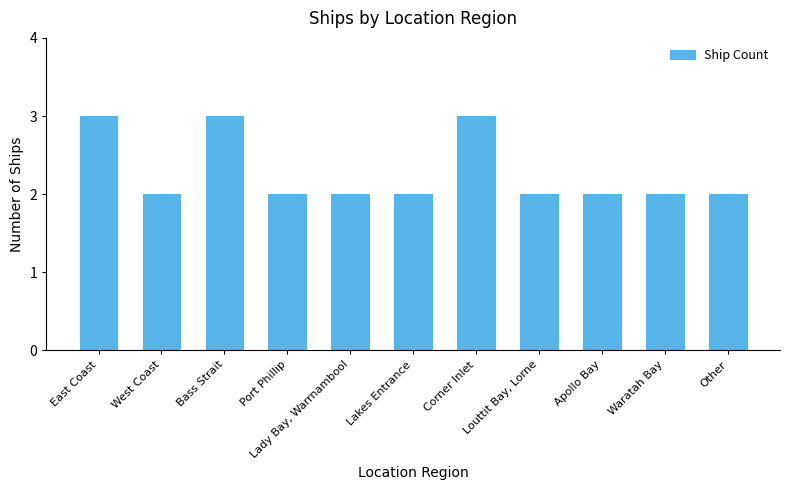

Are the bars grouped side by side (vs. stacked)?

No